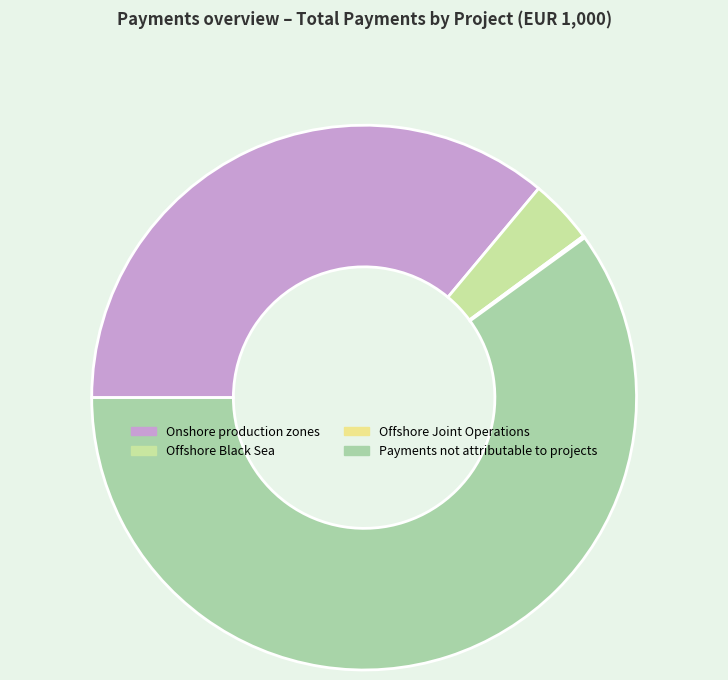

What is the ratio of the value at Offshore Black Sea to the value at Offshore Joint Operations?

30.5